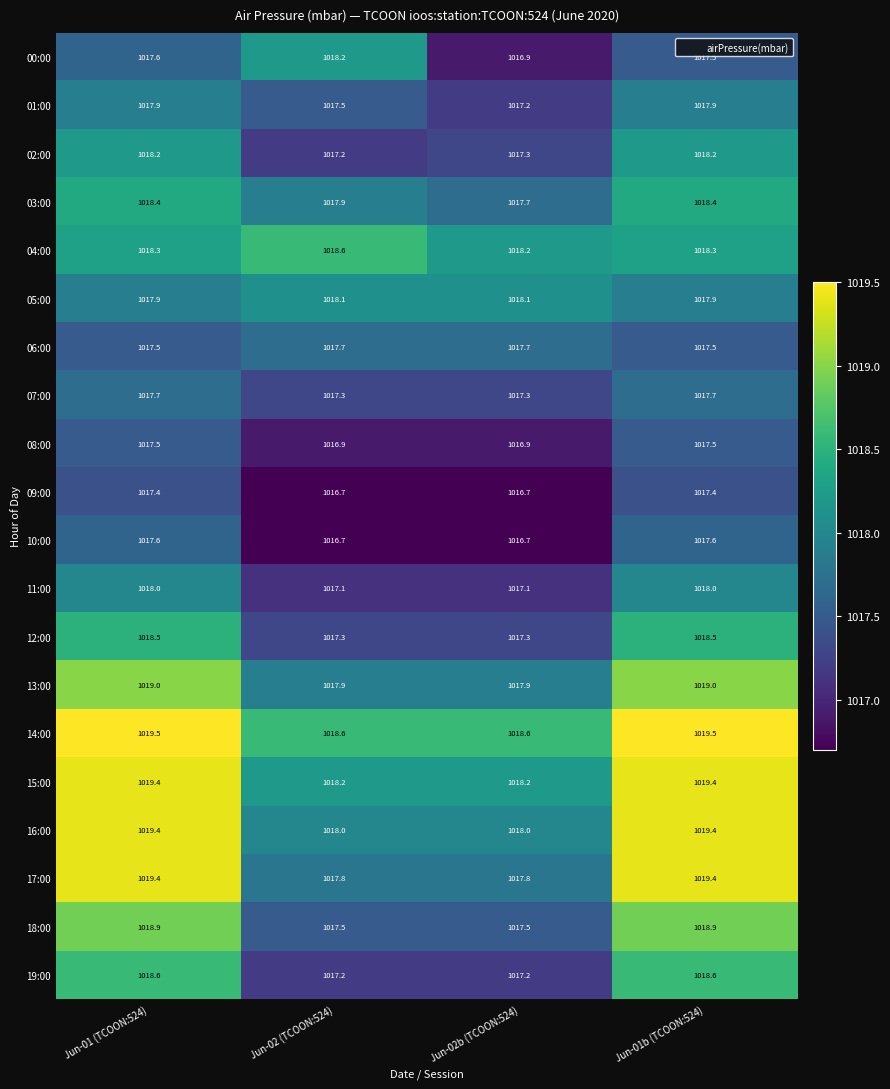

What is the maximum value shown in the chart?

1019.5